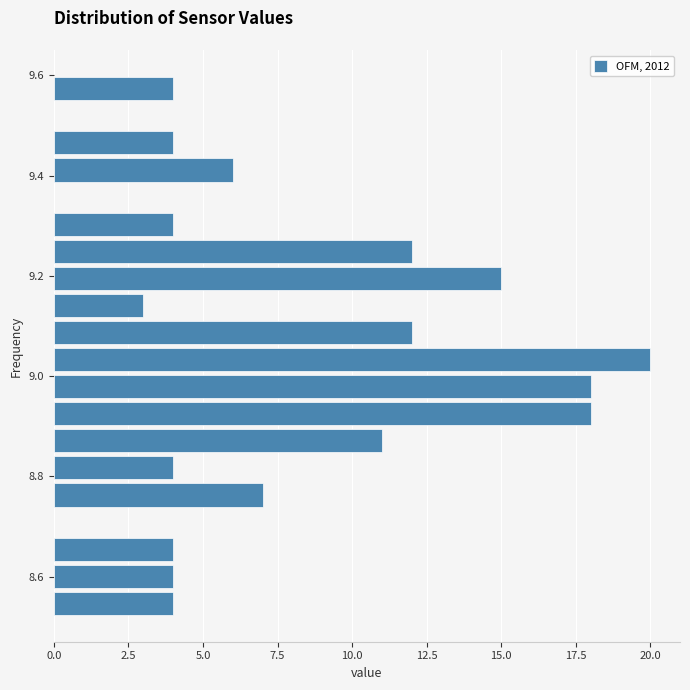

Read against the y-axis, roughly where is the centre of the longest bar?

9.04